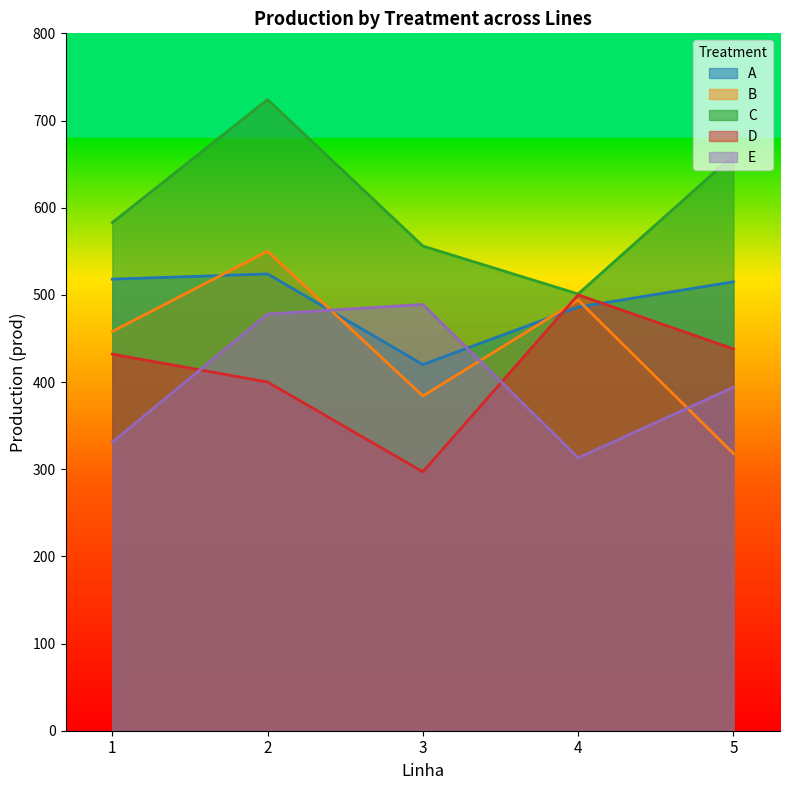

At which category does the chart reach its minimum across all series?

3